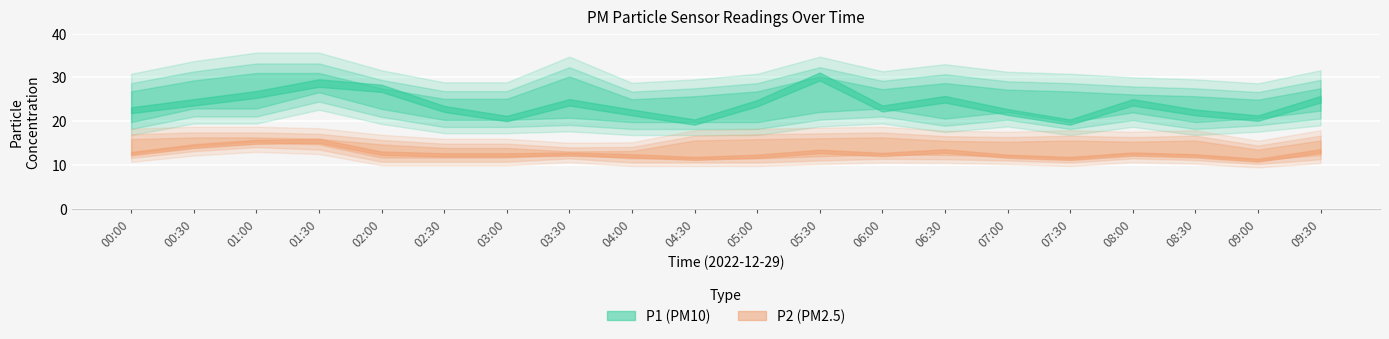

Is the value of P1 at 09:00 greater than the value of P2 at 01:00?

Yes